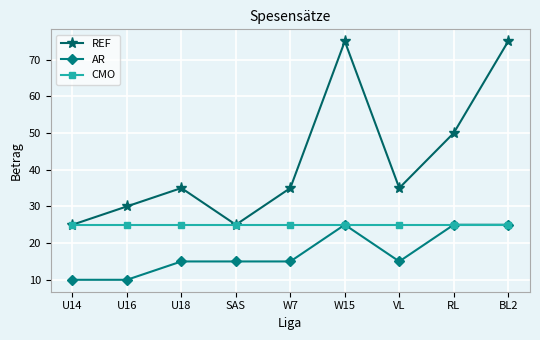

True or false: REF has more than 1 points higher than both neighbors.

True